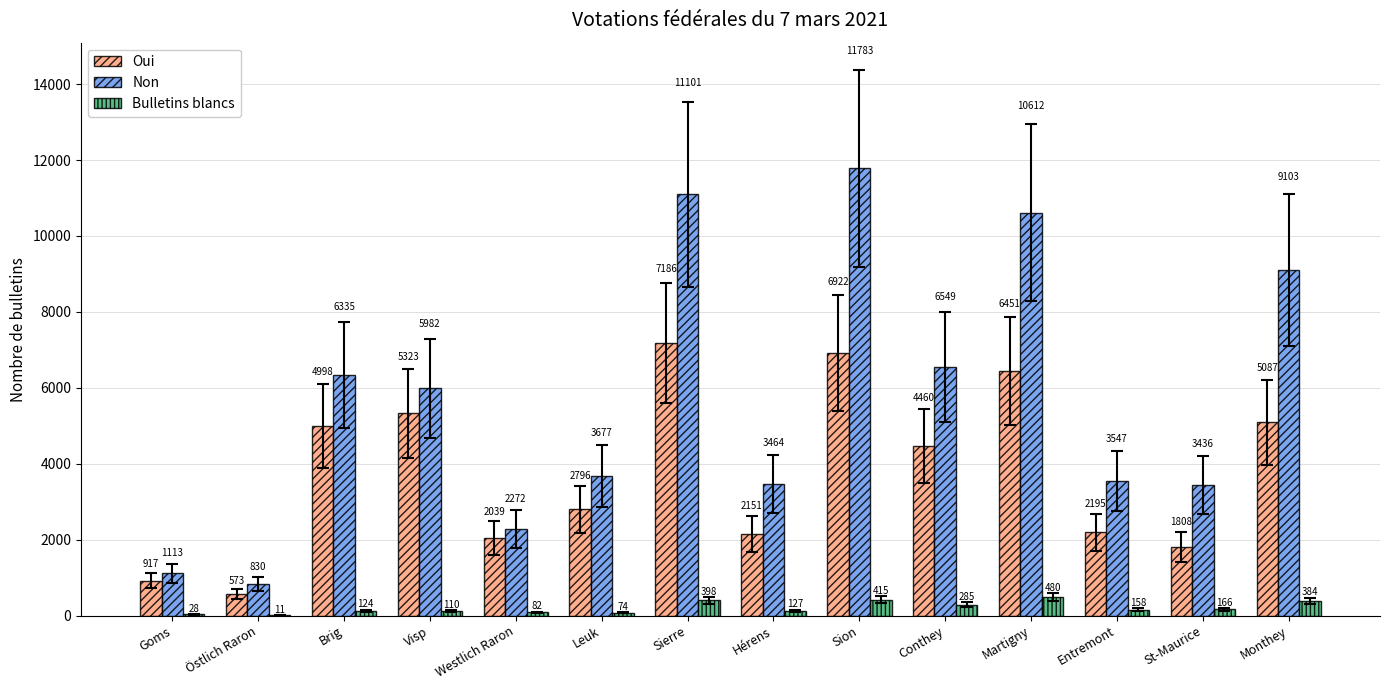

What are all the series names shown in the legend?

Oui, Non, Bulletins blancs